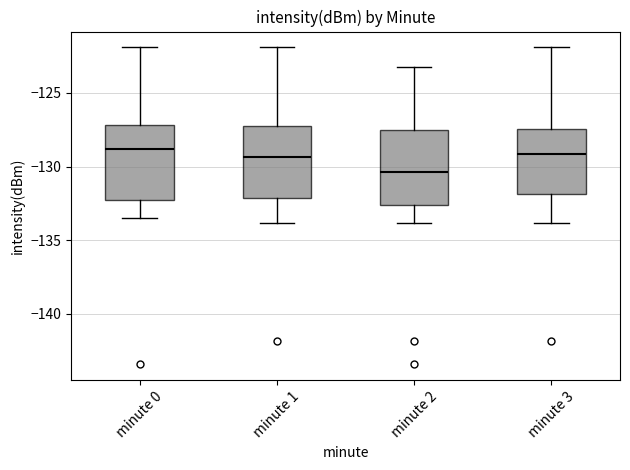

Where is the lower edge of the box for minute 2 on the y-axis? The values are not printed on the chart, so give them approximately, as read against the axis.

-132.5